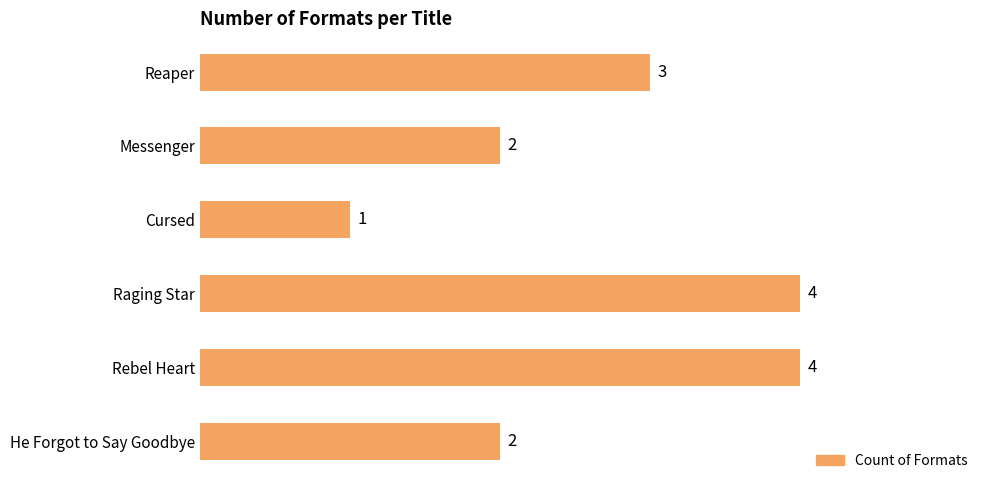

How many bars are there in total?

6